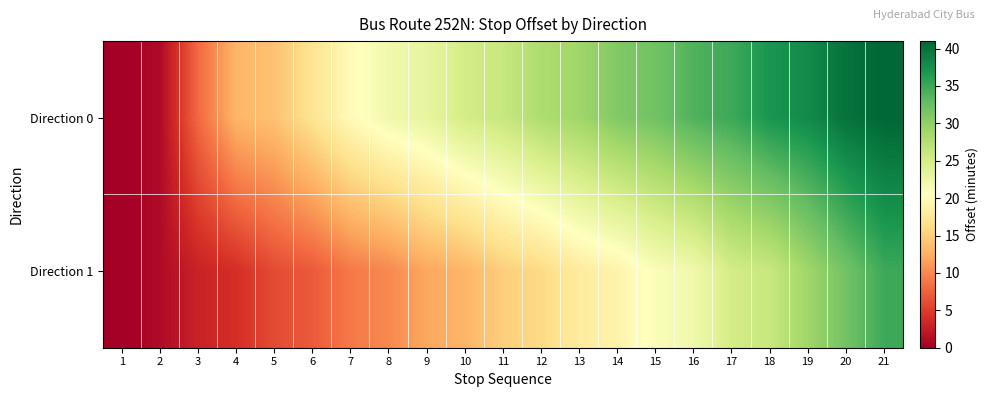

Which series has the largest total across all categories?

Direction 0